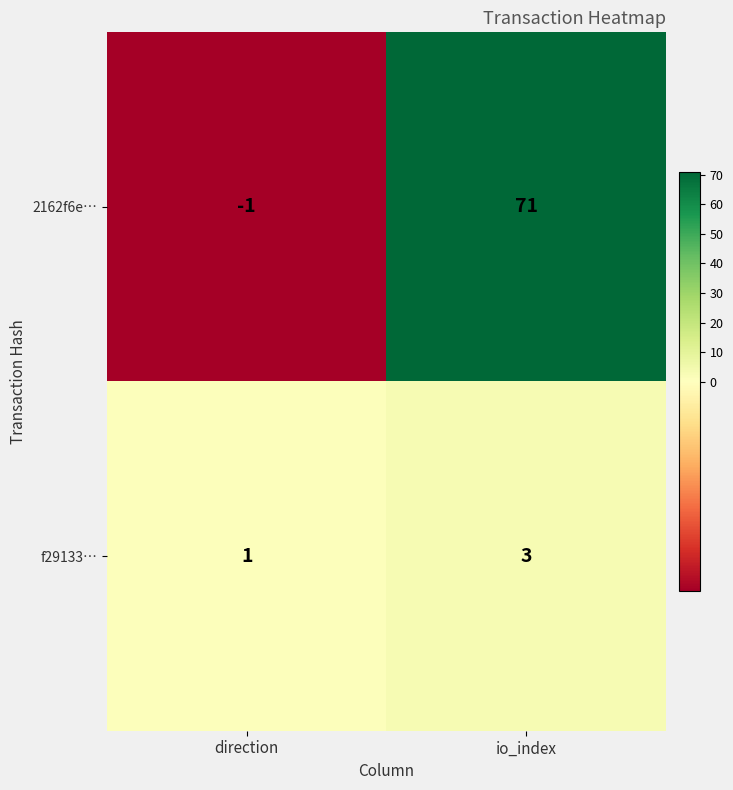

Reading left to right, what are all the values shown in this chart?

2162f6e…: direction=-1	io_index=71
f29133…: direction=1	io_index=3